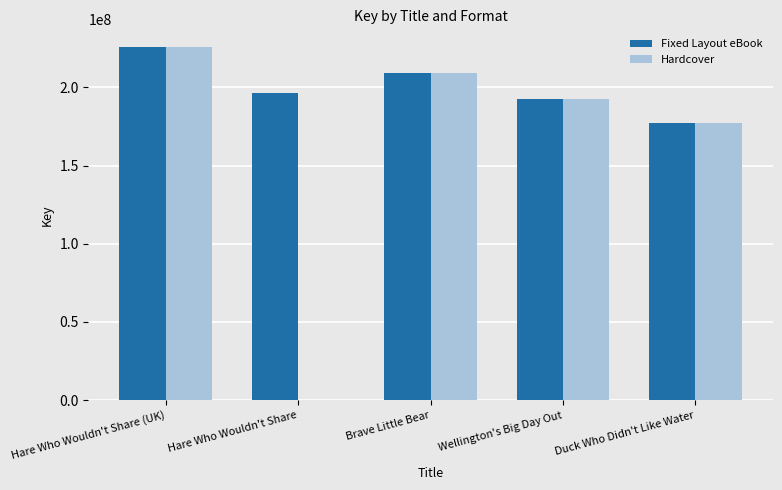

Which label corresponds to the largest value in the chart?

Hare Who Wouldn't Share (UK)